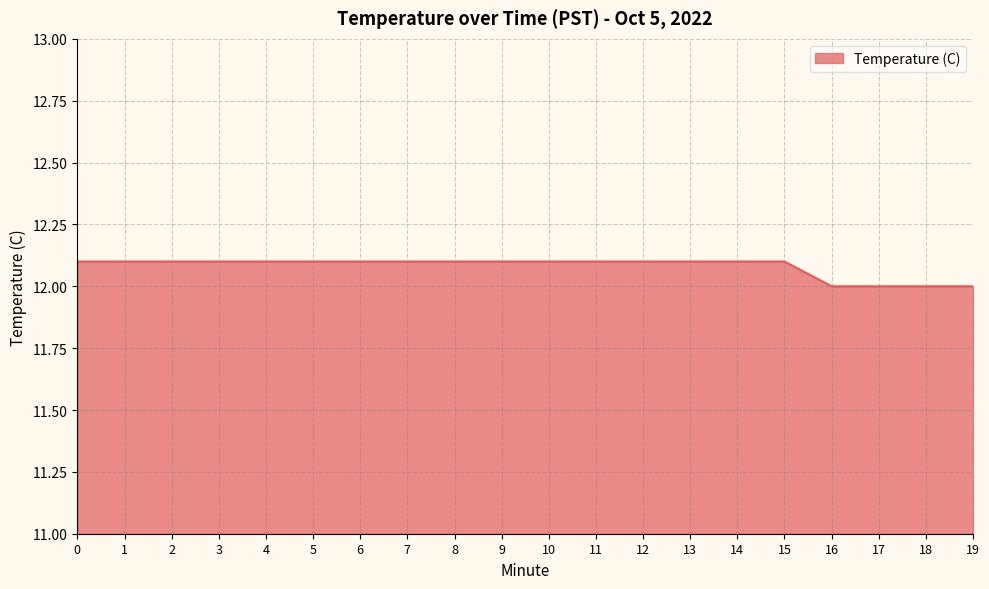

How many lines are shown in the chart?

1